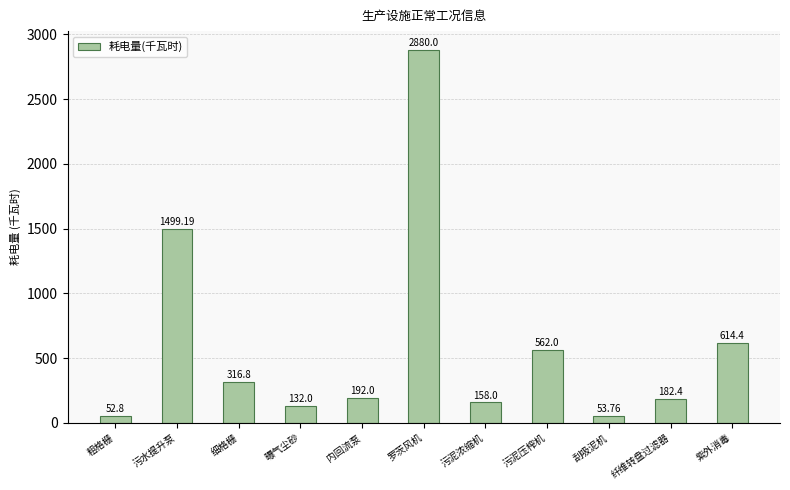

Reading left to right, transcribe all the data shown in this chart.

粗格栅=52.8	污水提升泵=1499.2	细格栅=316.8	曝气尘砂=132.0	内回流泵=192.0	罗茨风机=2880.0	污泥浓缩机=158.0	污泥压榨机=562.0	刮吸泥机=53.8	纤维转盘过滤器=182.4	紫外消毒=614.4